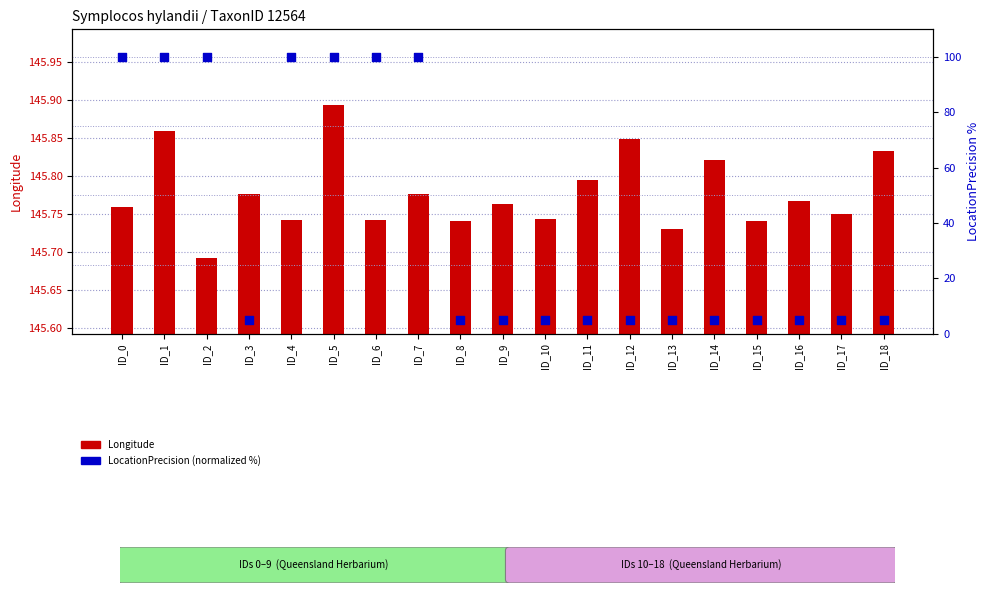

What are all the series names shown in the legend?

Longitude, LocationPrecision (normalized)